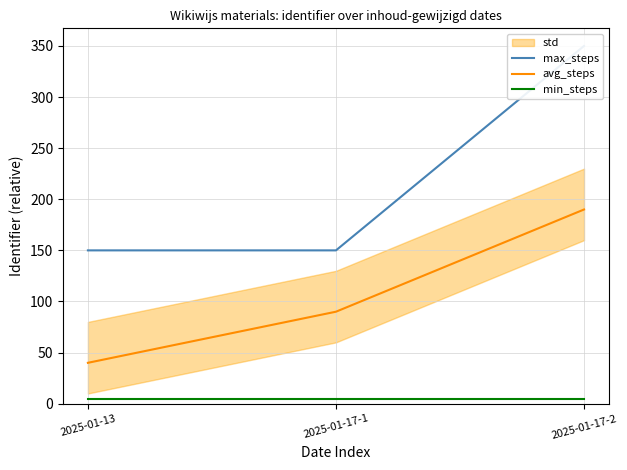

Does the chart have visible grid lines?

Yes